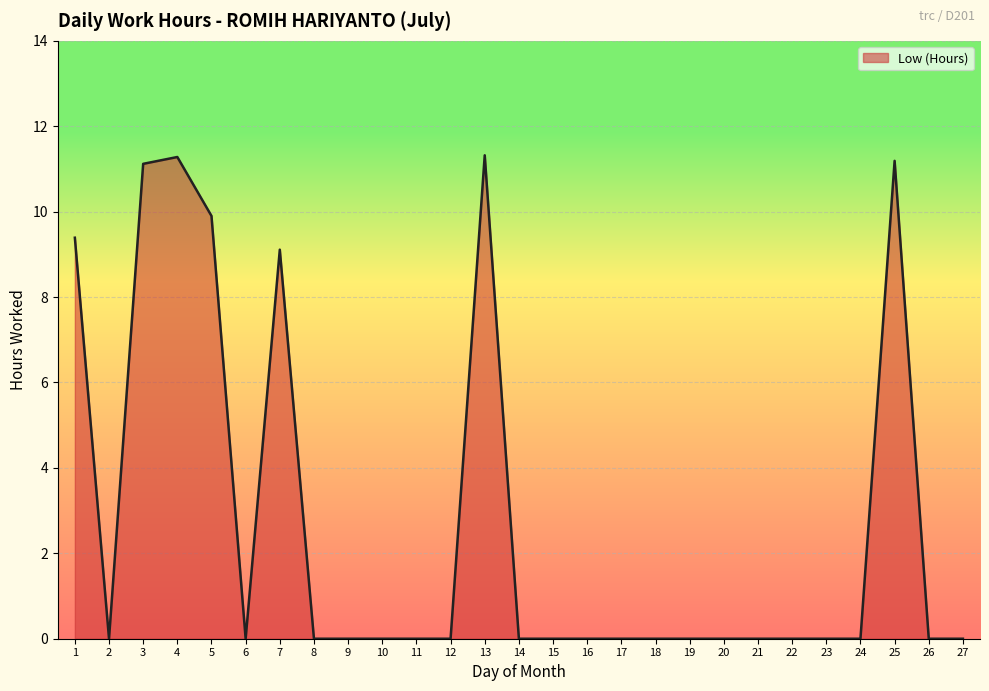

At which category does the data reach its first local peak?

4